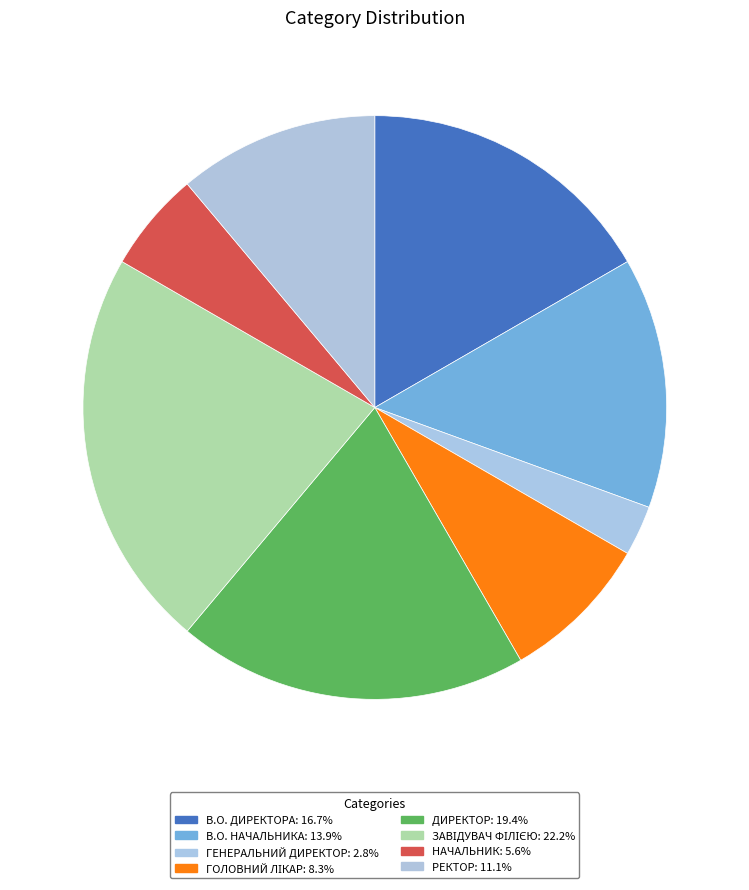

Which category has the smallest portion of the pie?

Генеральний директор